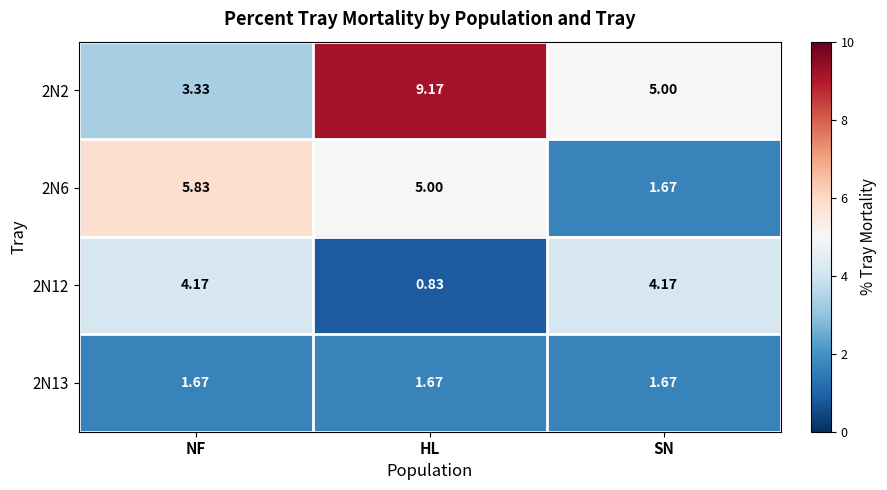

List the labels in order of 2N6 value, largest first.

NF, HL, SN